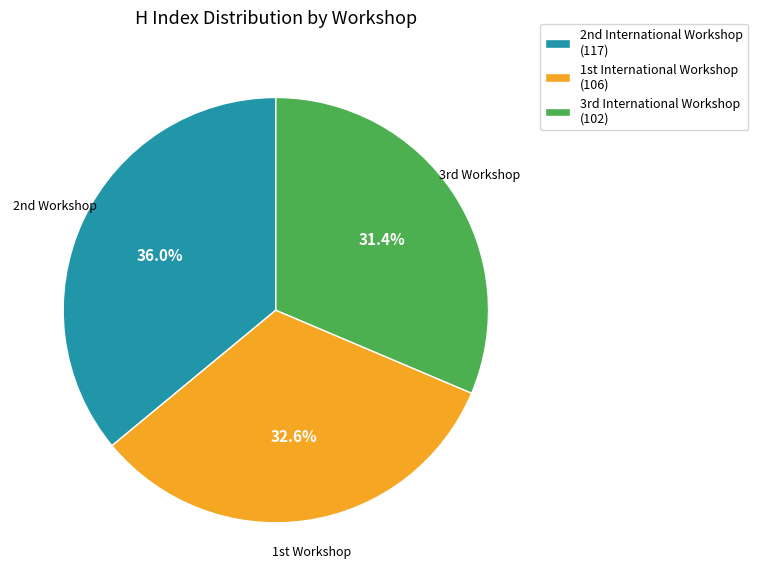

Which slice is the smallest?

3rd International Workshop